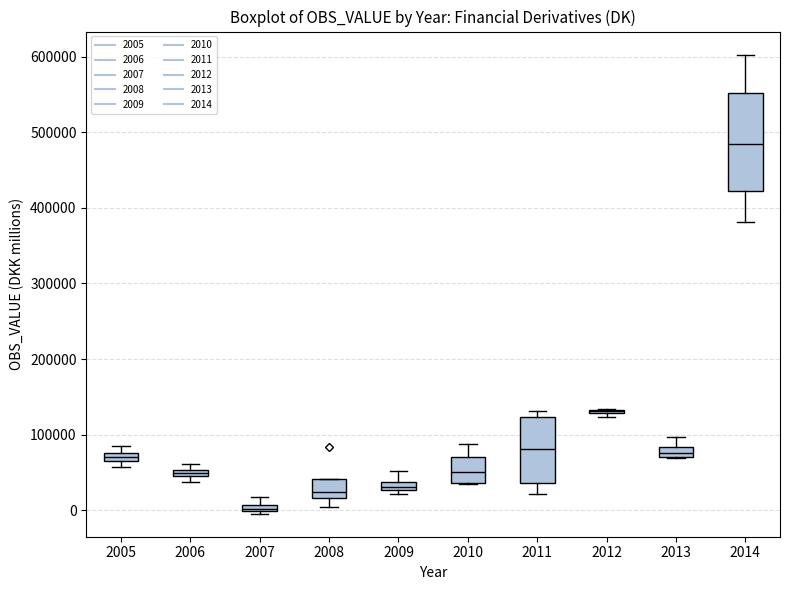

Which box is the tallest, from its lower edge to its upper edge?

2014